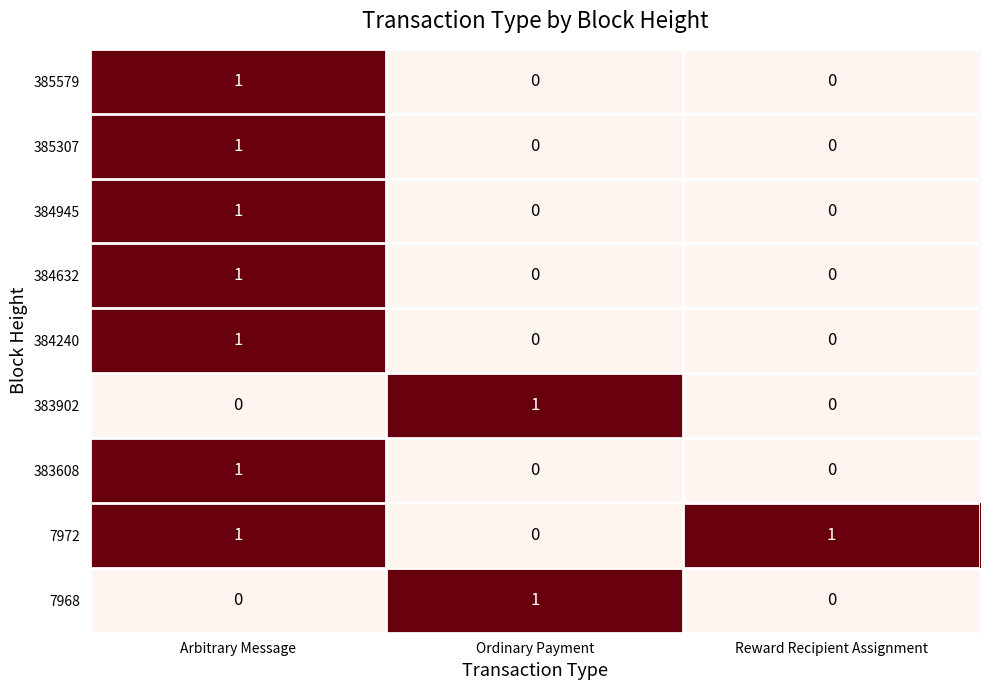

True or false: 384632 has a value of 1 at Arbitrary Message.

True